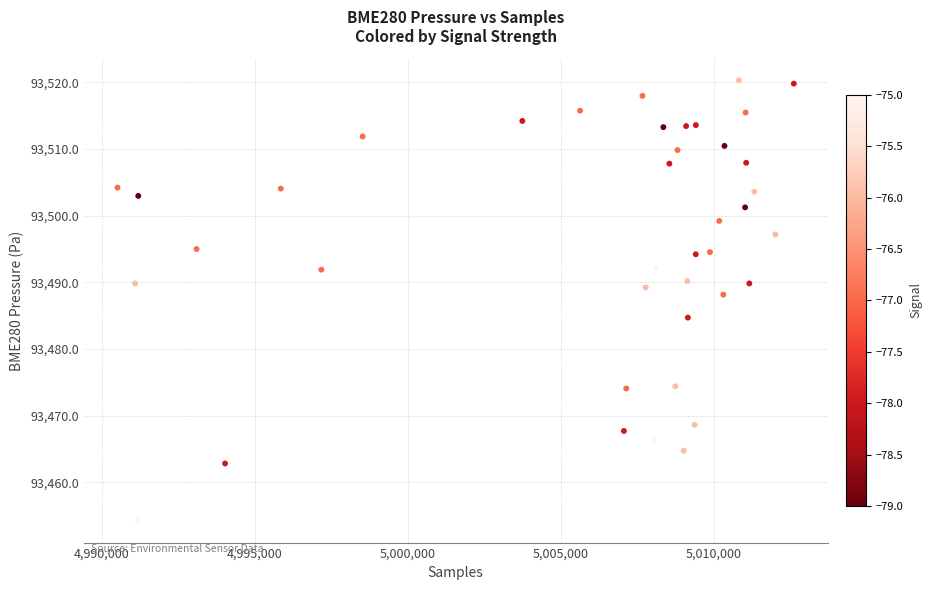

What is the range of X values (max minus min)?

22096.0